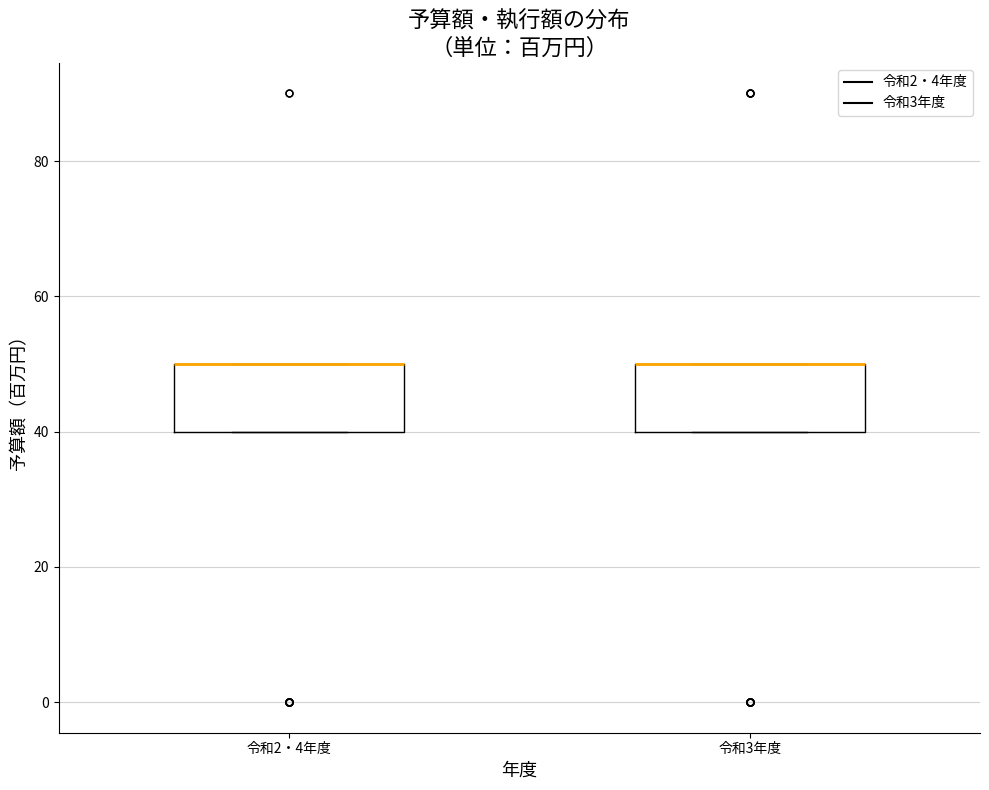

Reading left to right, read every box against the y-axis: the position of its median line, the range the box covers, and the ends of its whiskers. The values are not printed on the chart, so give them approximately, as read against the axis.

令和2・4年度: median 50 (drawn on the box's upper edge), box 40 to 50, whiskers 40 to 50
令和3年度: median 50 (drawn on the box's upper edge), box 40 to 50, whiskers 40 to 50